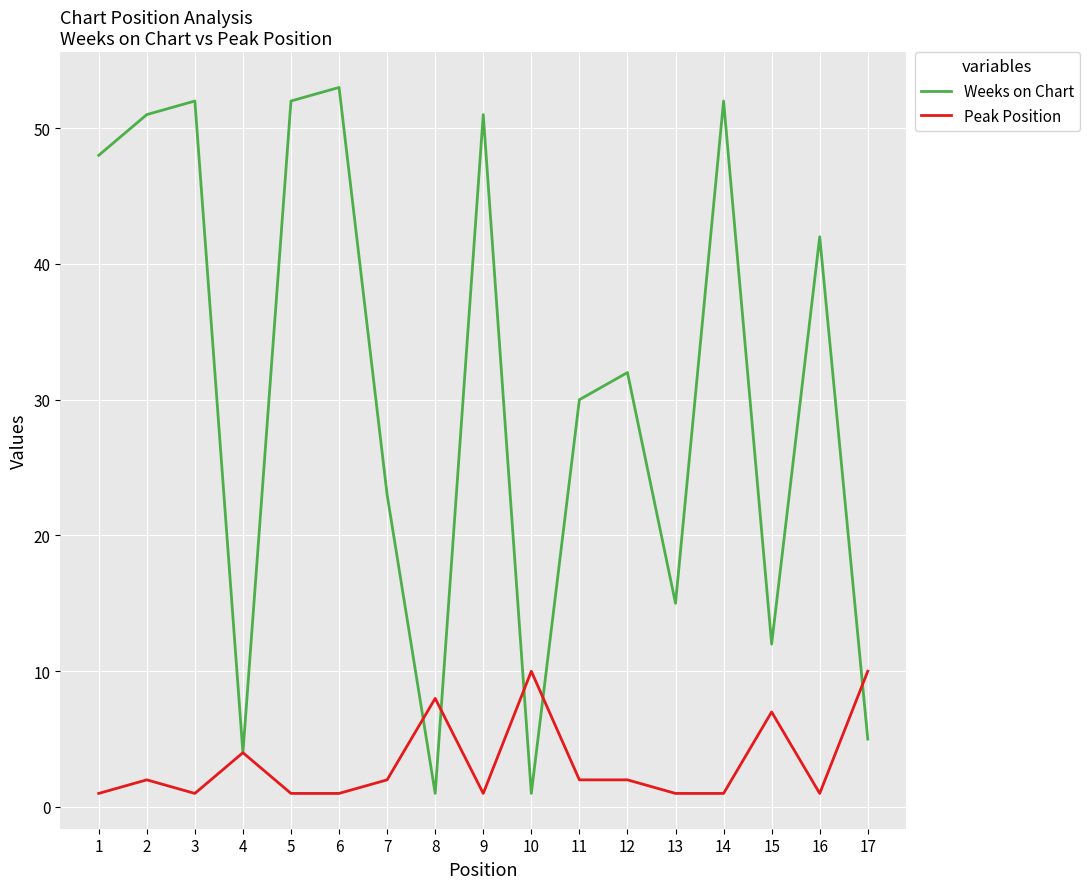

Rank the series by their maximum value, from highest to lowest.

Weeks on Chart, Peak Position